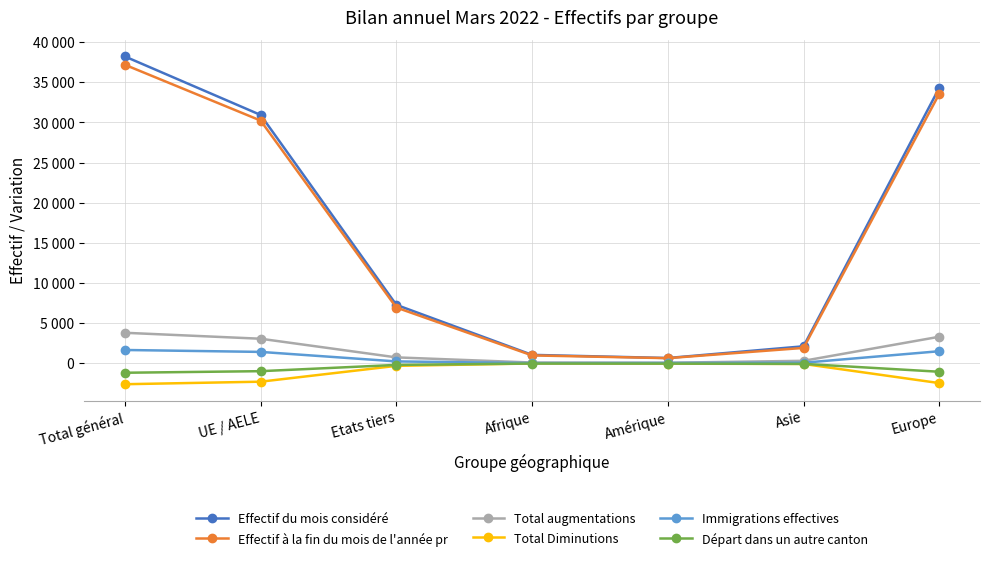

True or false: Total Diminutions and Effectif à la fin du mois de l'année pr intersect in this chart.

False